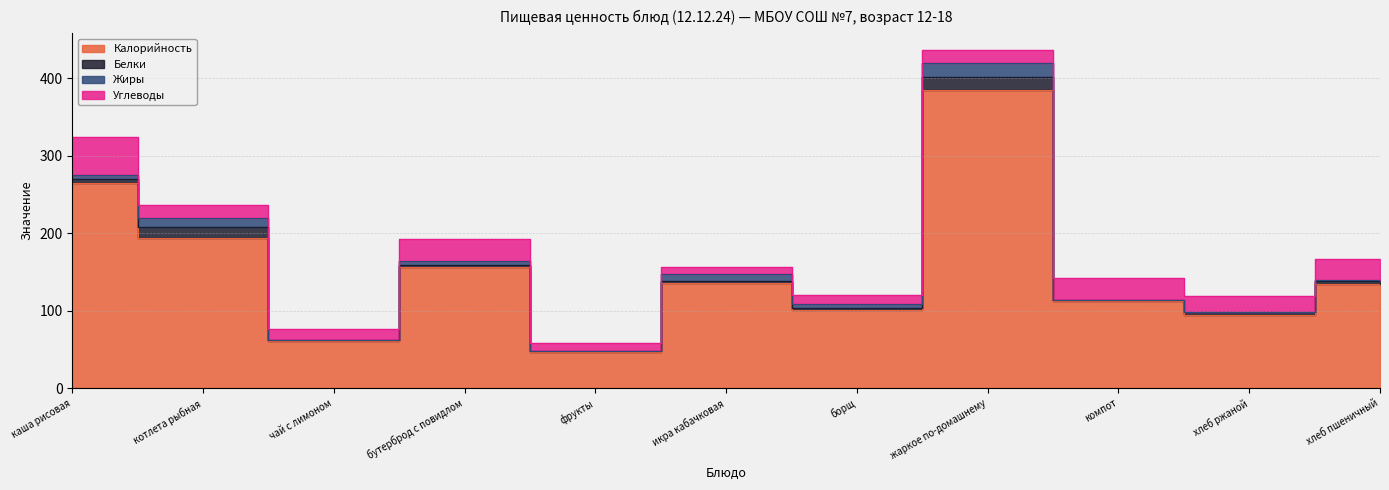

What is the sum of all Углеводы values?

231.4